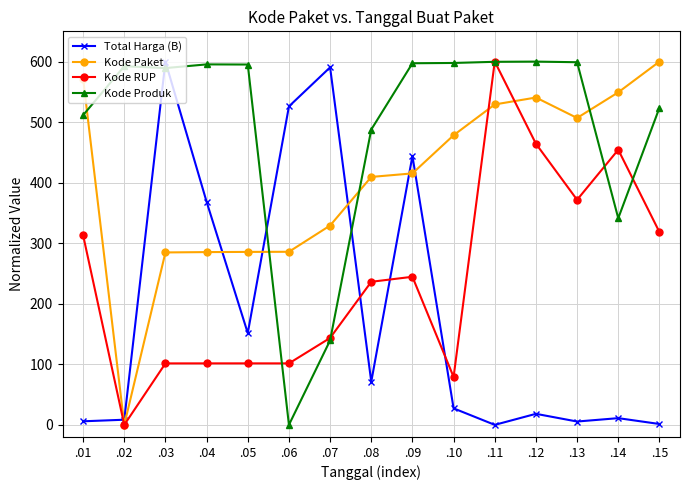

What is the maximum value shown in the chart?

600.0